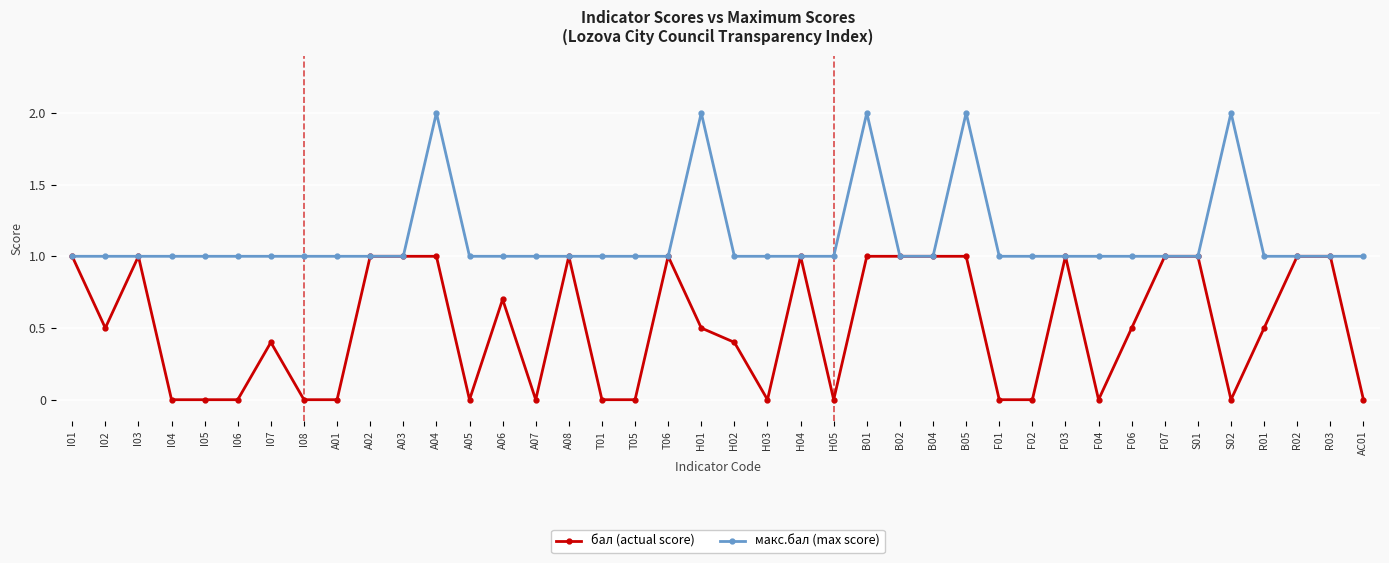

What is the label of the 10th point from the left?

A02